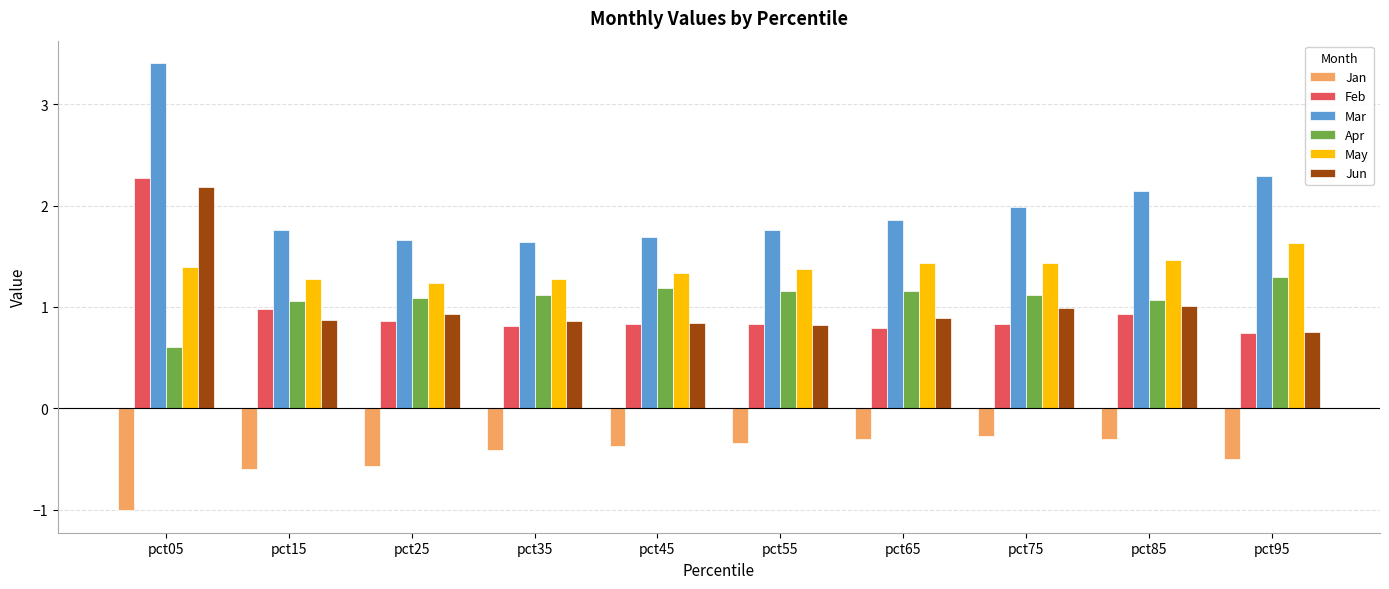

Is it true that May equals 1.6 at pct95?

True